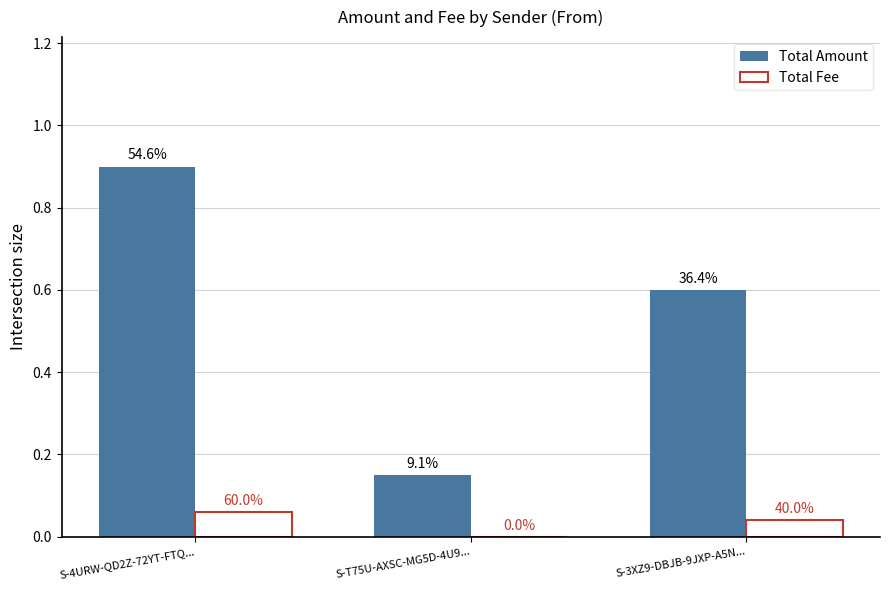

True or false: Total Fee has a value of 0.1 at S-4URW-QD2Z-72YT-FTQ....

True